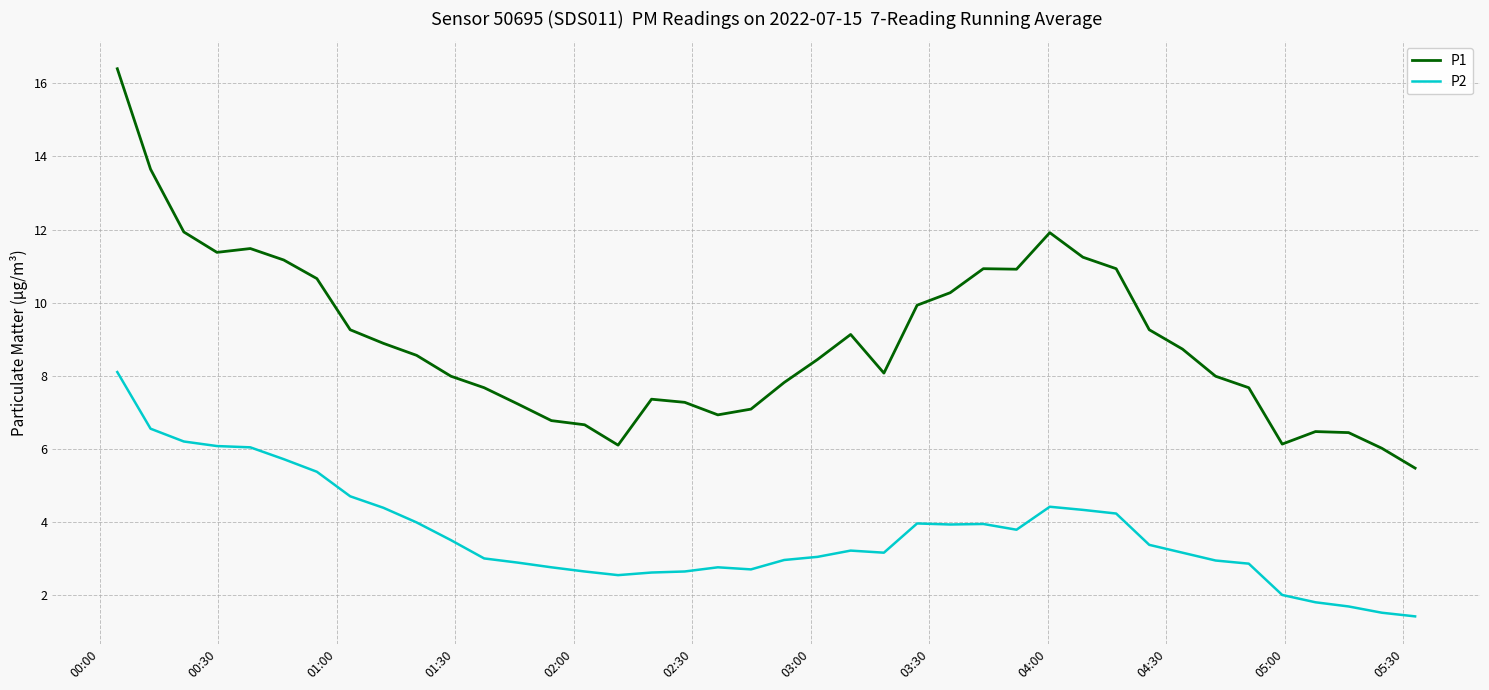

Which series has the largest range (max minus min)?

P1